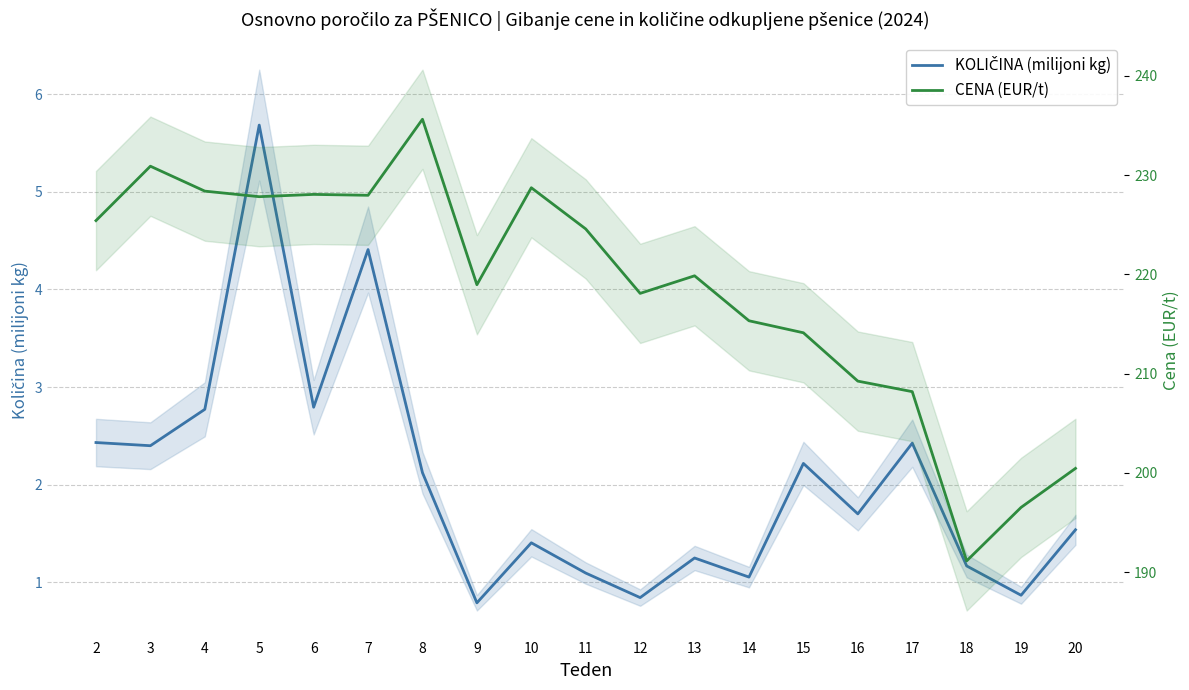

What is the value of the KOLIČINA (milijoni kg) point at the 7th from the left?

2.1